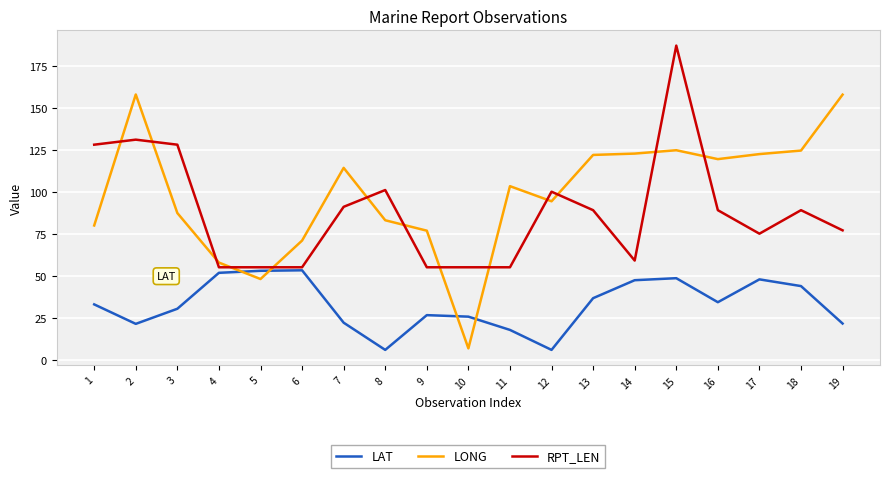

Which series has the widest spread of values?

LONG